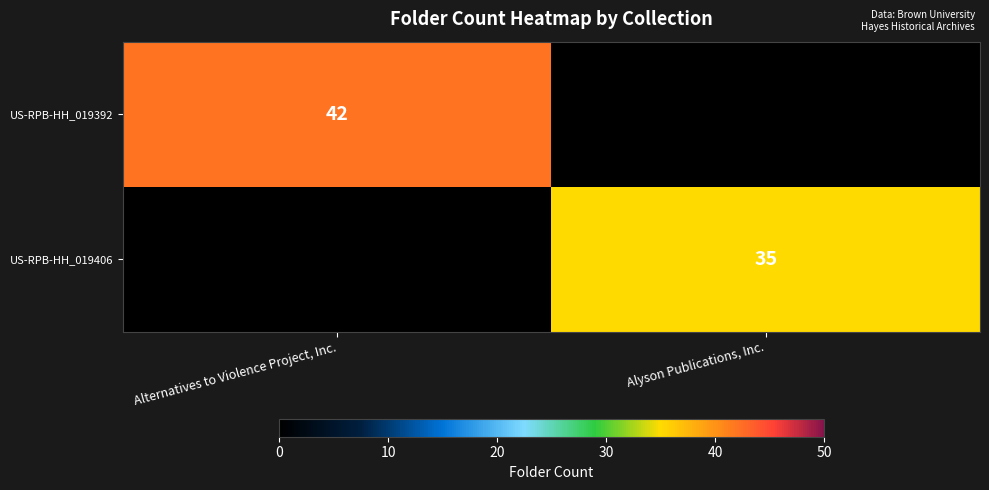

Is the value of US-RPB-HH_019406 at Alyson Publications, Inc. greater than the value of US-RPB-HH_019392 at Alternatives to Violence Project, Inc.?

No